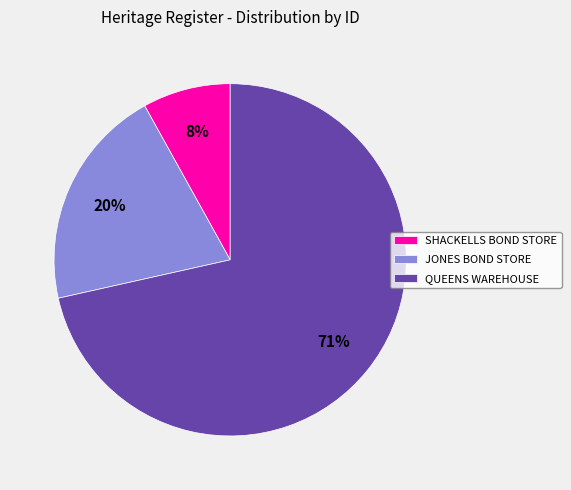

Which has a higher value, JONES BOND STORE or SHACKELLS BOND STORE?

JONES BOND STORE